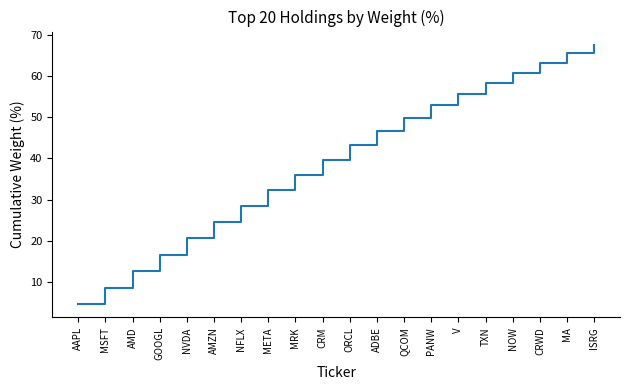

True or false: the data has more than 2 interior local peaks.

False